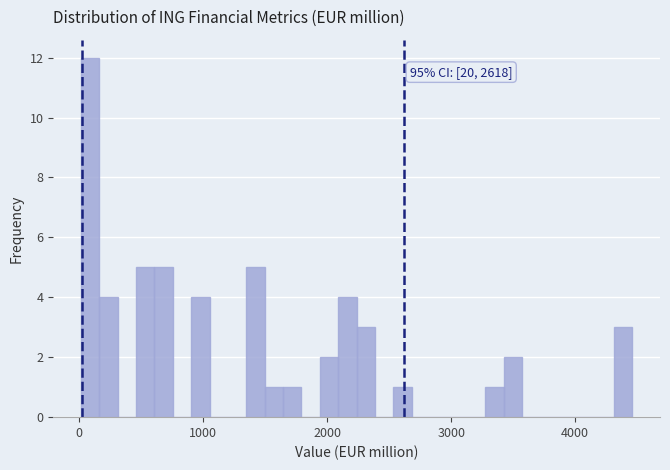

Read against the x-axis, roughly where is the centre of the tallest bar?

100